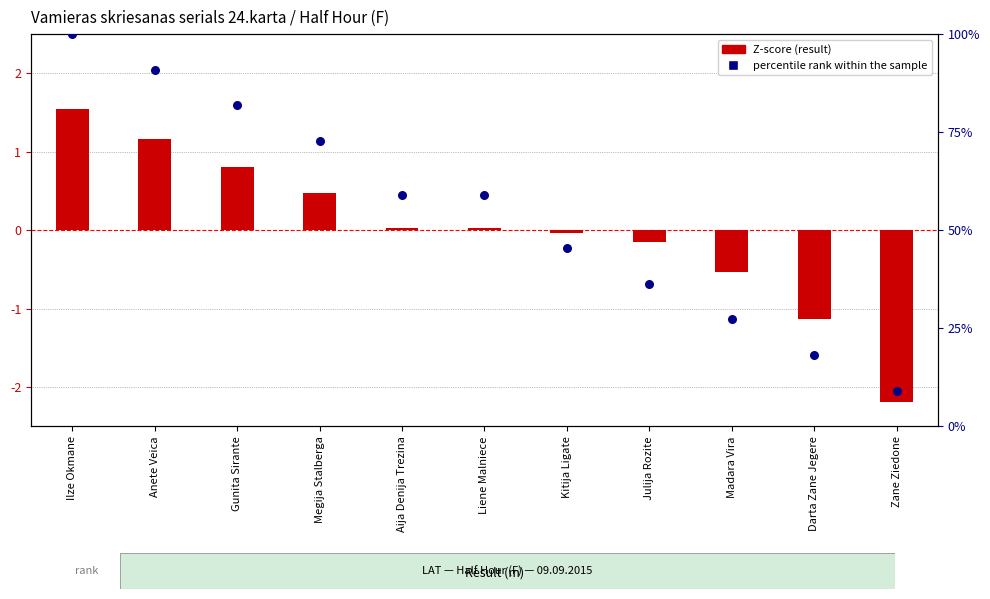

At how many categories does at least one series exceed 10?

10